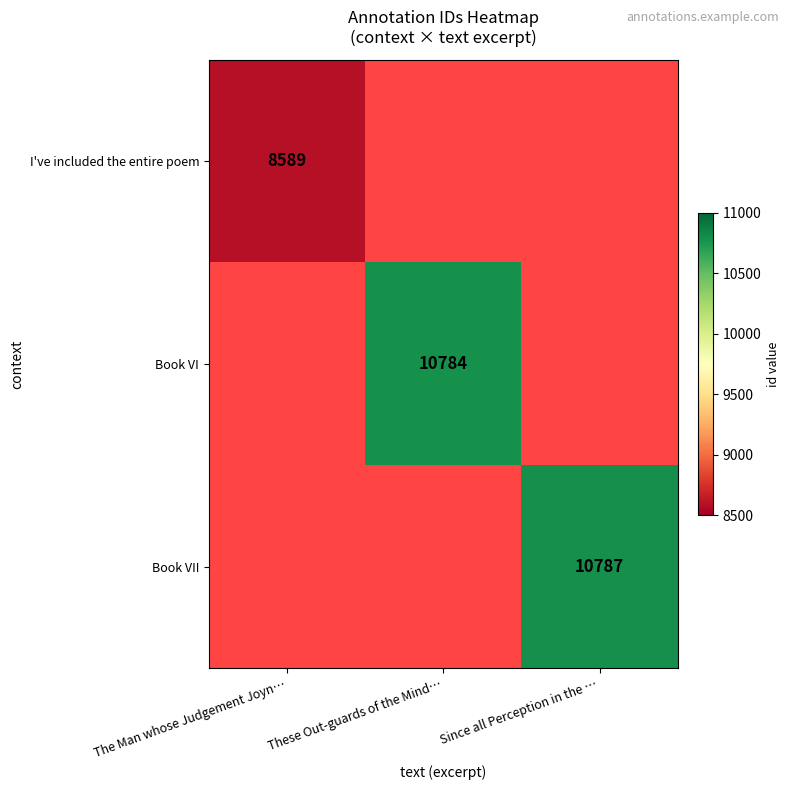

The Book VII series shows 10787 at Since all Perception in the …. True or false?

True